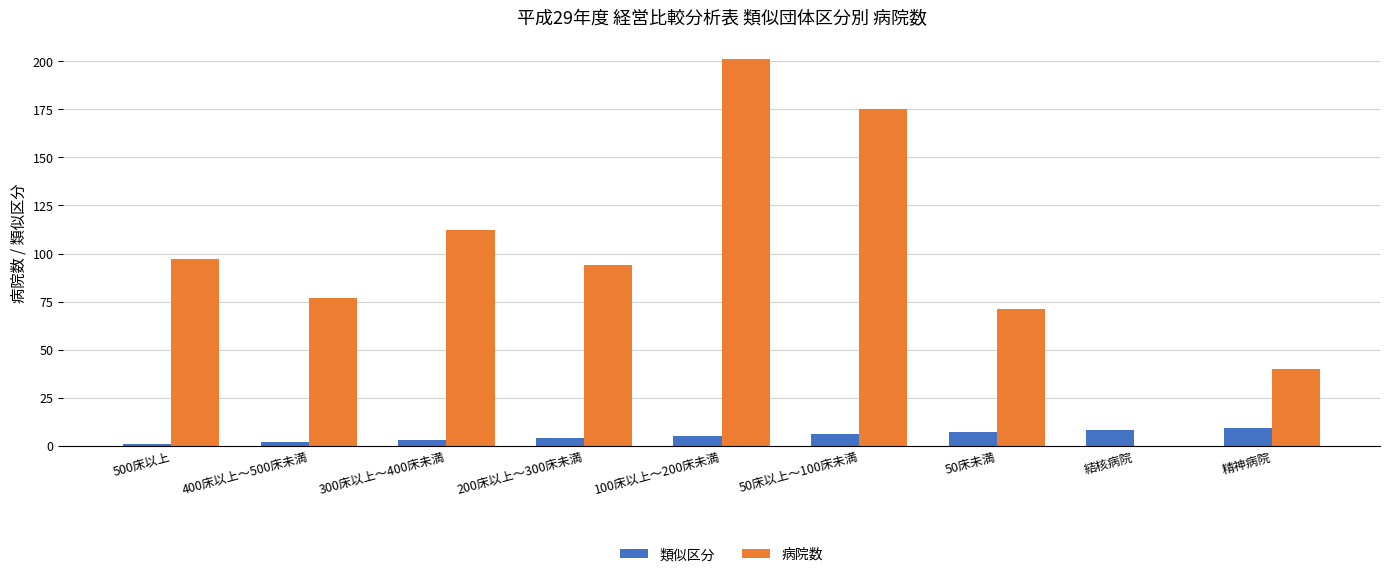

Which series has the largest total across all categories?

病院数